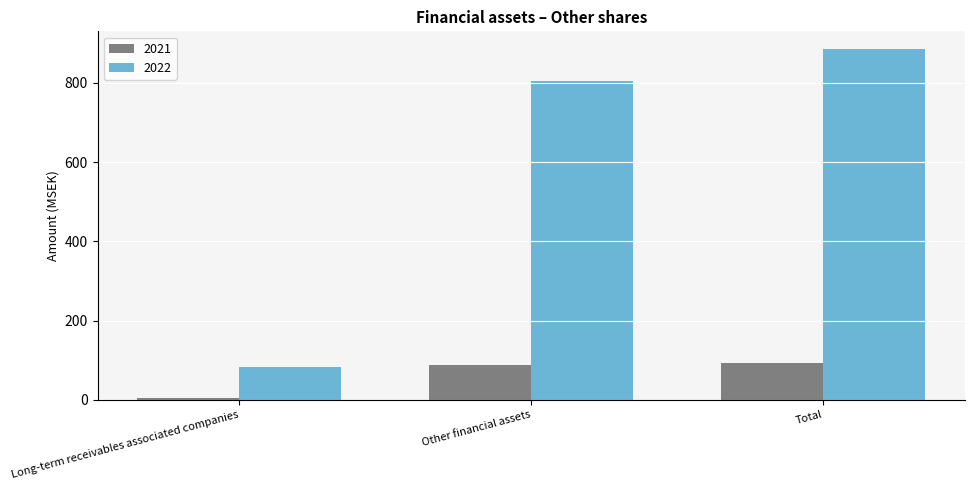

What is the label of the 3rd bar from the right?

Long-term receivables associated companies